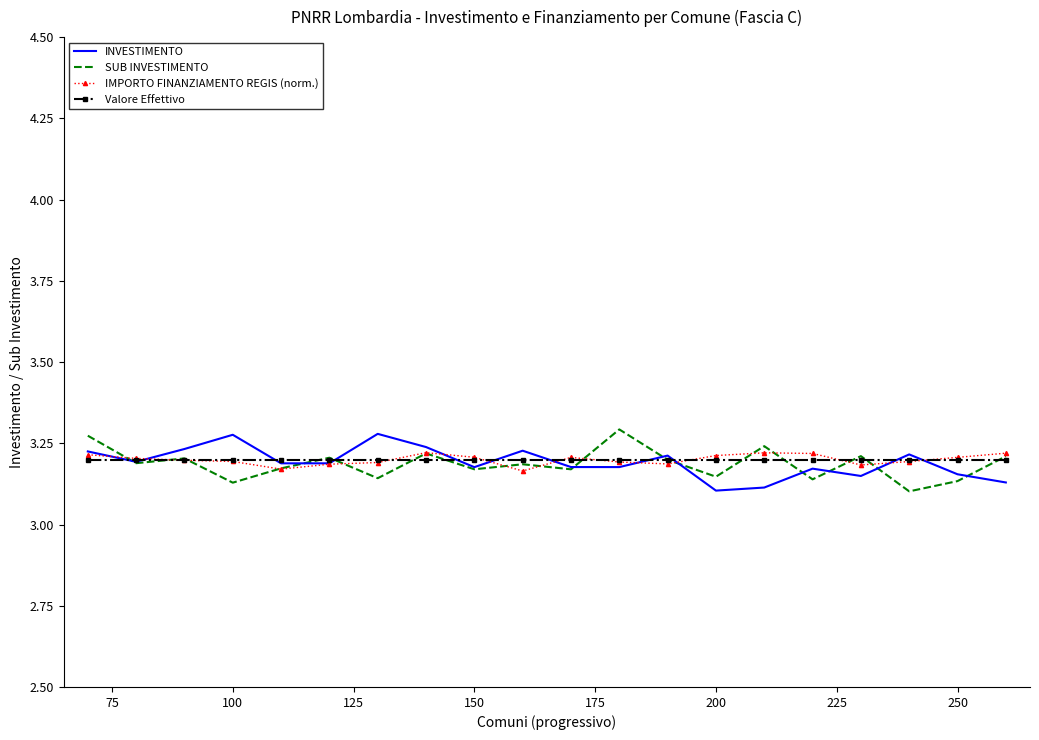

What are all the series names shown in the legend?

INVESTIMENTO, SUB INVESTIMENTO, IMPORTO FINANZIAMENTO REGIS (norm.), Valore Effettivo